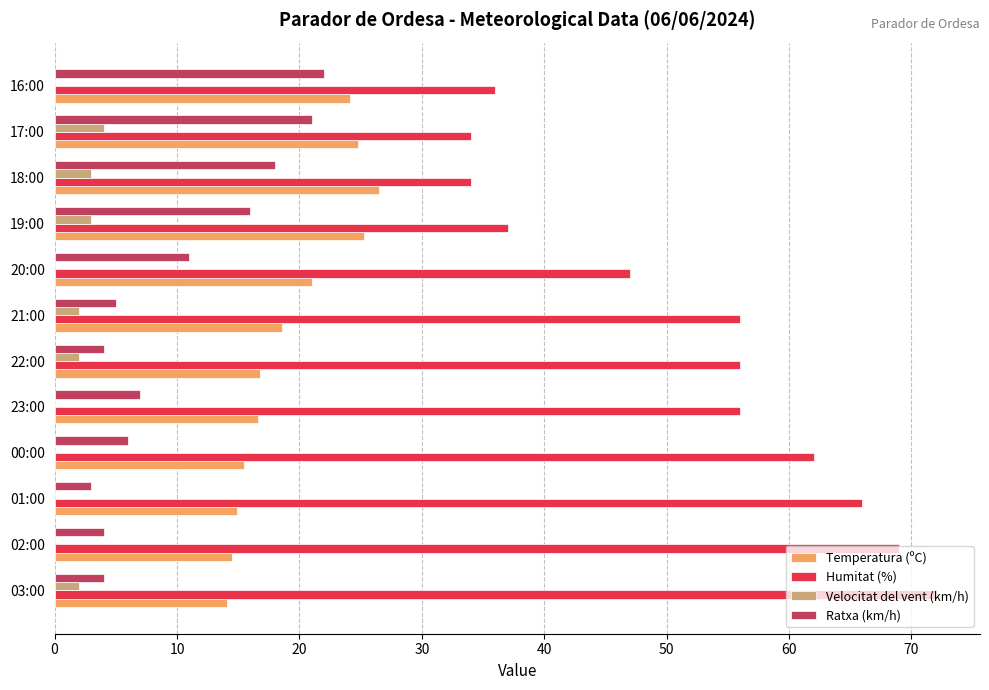

Which series has the largest total across all categories?

Humitat (%)